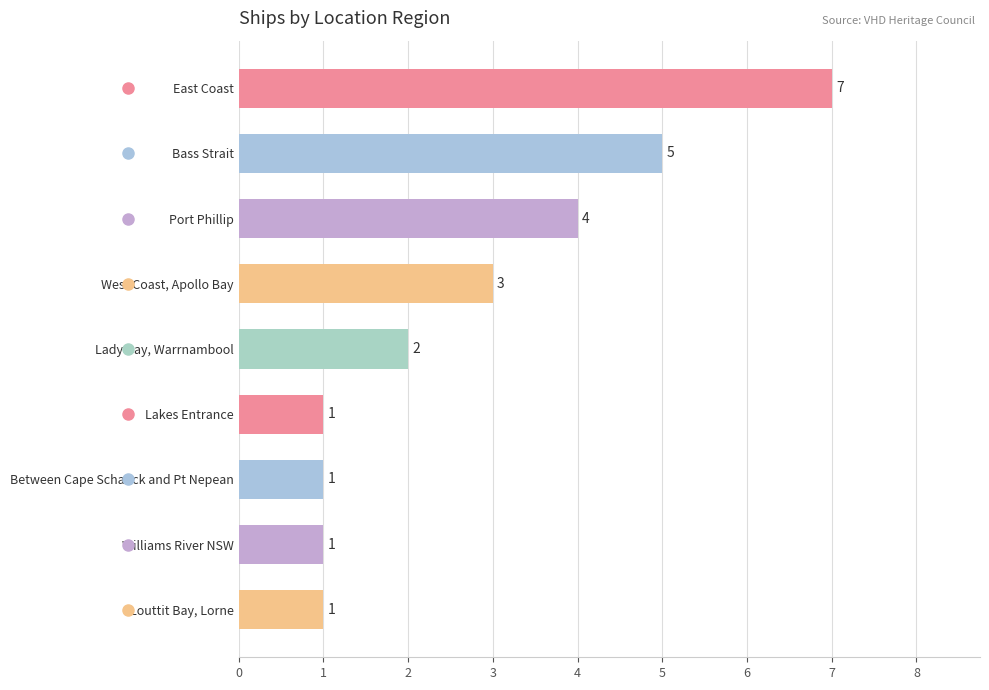

What is the difference between the second highest and second lowest values?

4